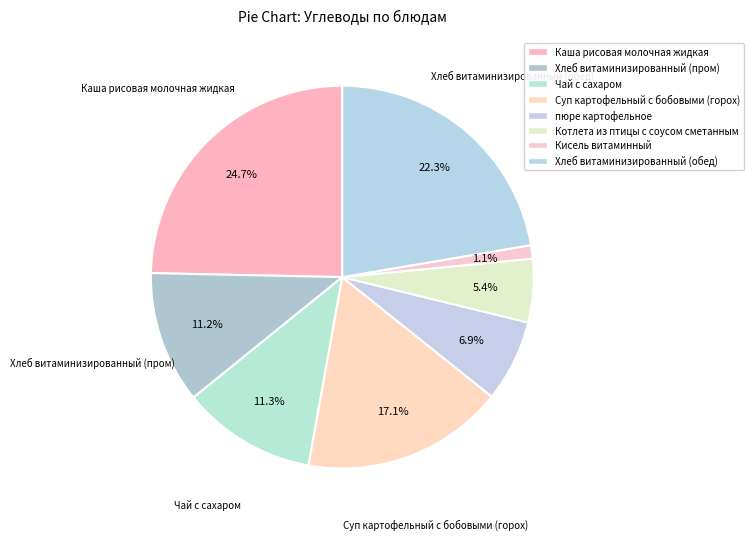

Rank the categories by value from highest to lowest.

Каша рисовая молочная жидкая, Хлеб витаминизированный (обед), Суп картофельный с бобовыми (горох), Чай с сахаром, Хлеб витаминизированный (пром), пюре картофельное, Котлета из птицы с соусом сметанным, Кисель витаминный